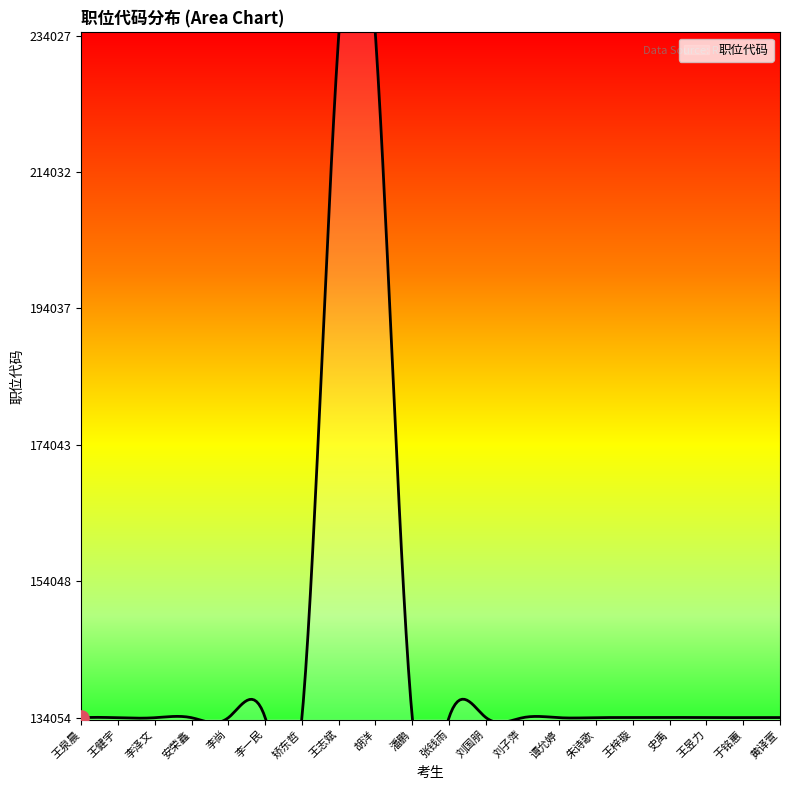

What is the ratio of the value at 朱诗歌 to the value at 史禹?

1.0